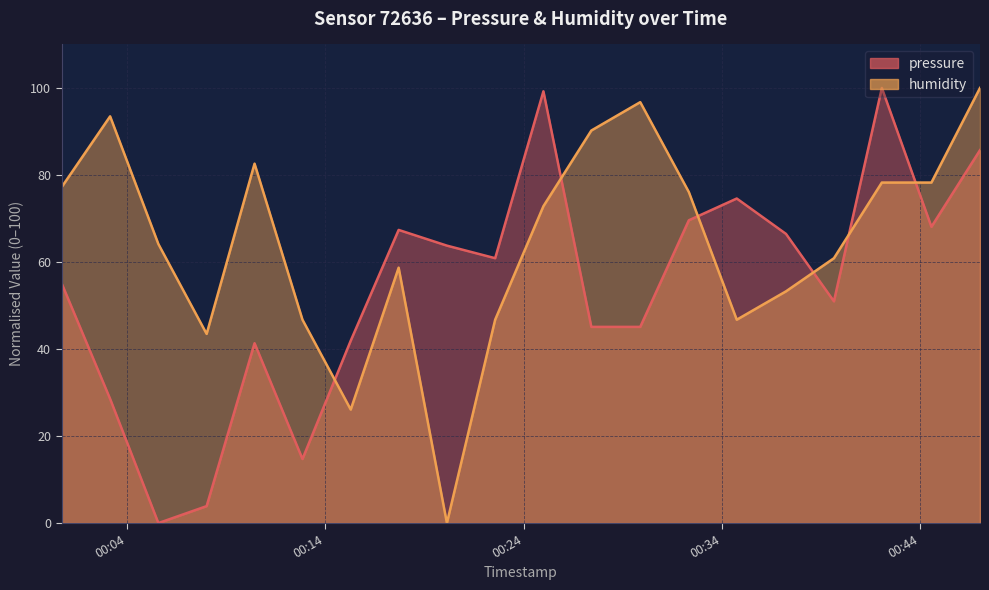

How many lines are shown in the chart?

2